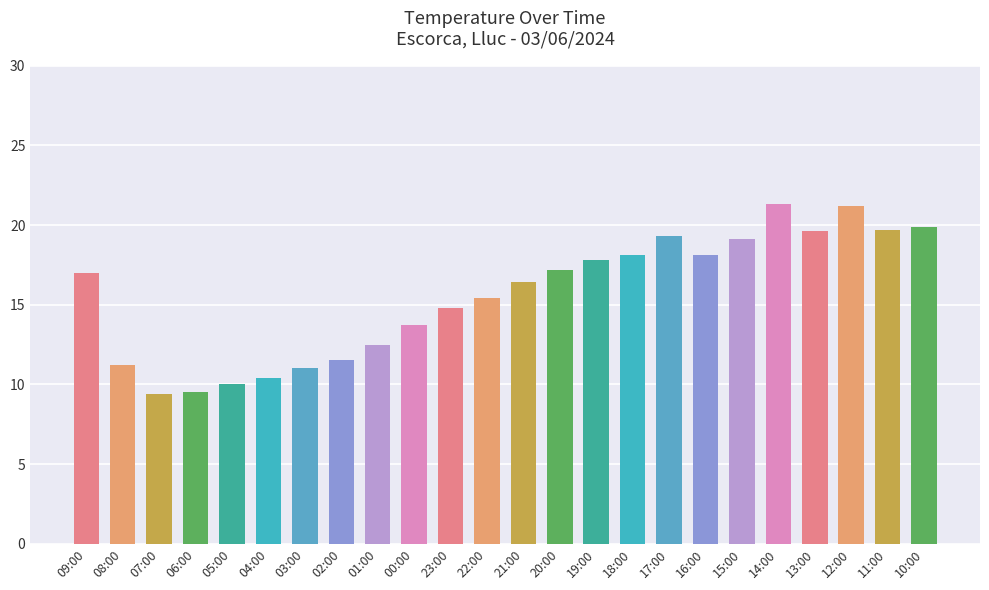

What is the greatest value displayed?

21.3